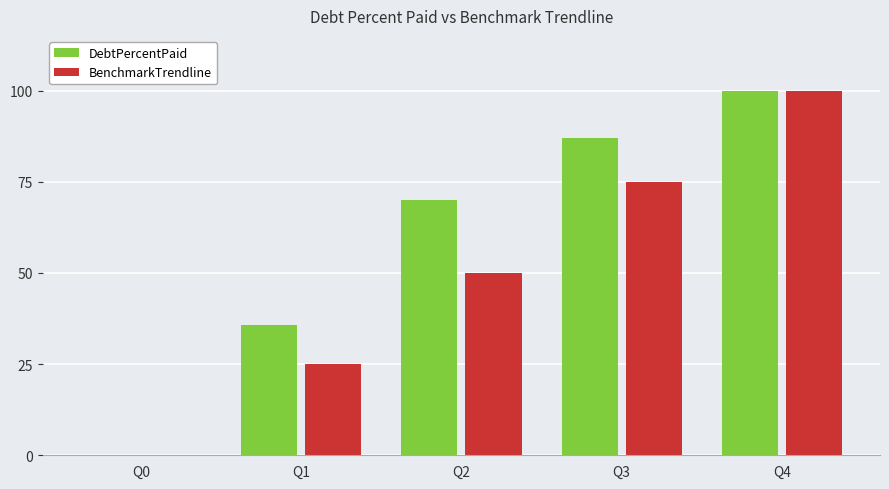

Between Q1 and Q3, which series saw the biggest shift?

DebtPercentPaid